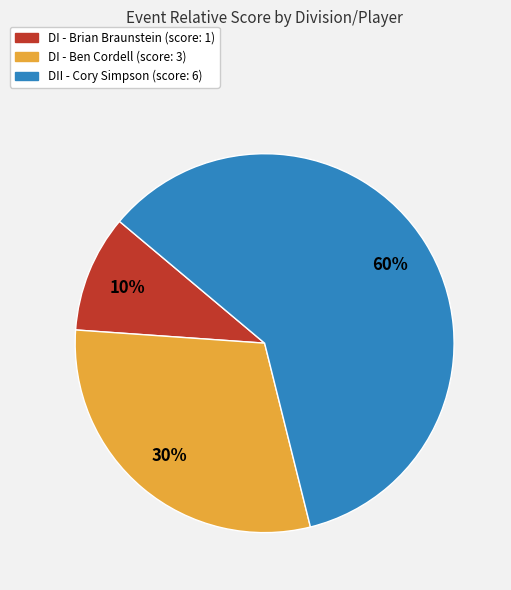

Is it true that DII - Cory Simpson is 60% of the pie?

True